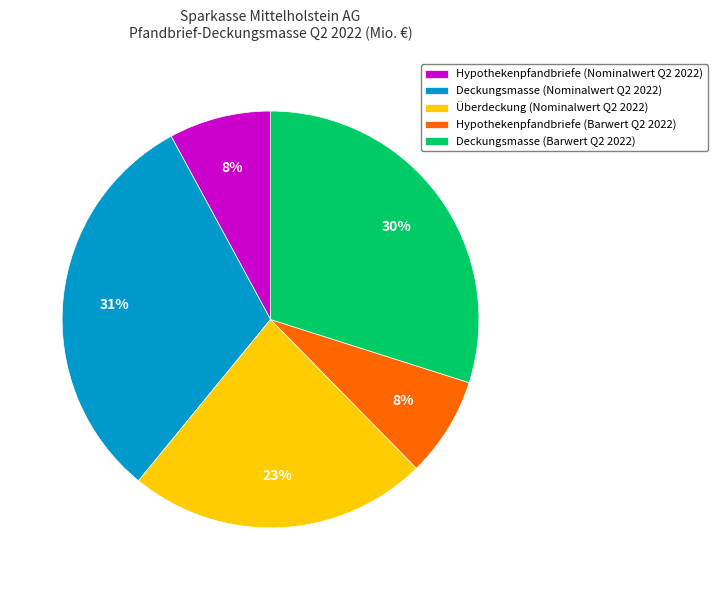

Does Überdeckung (Nominalwert Q2 2022) account for over 50% of the chart?

No